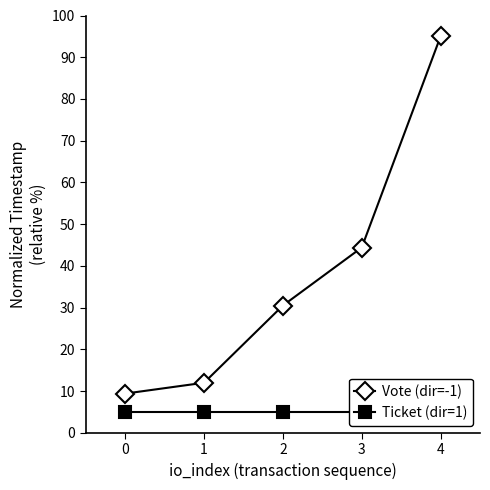

The Vote (dir=-1) series shows 9.4 at 0. True or false?

True